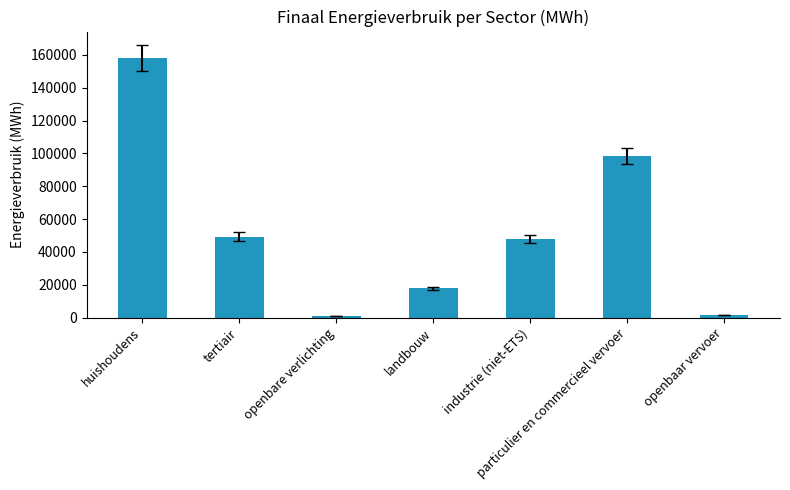

What is the label of the 3rd bar from the right?

industrie (niet-ETS)